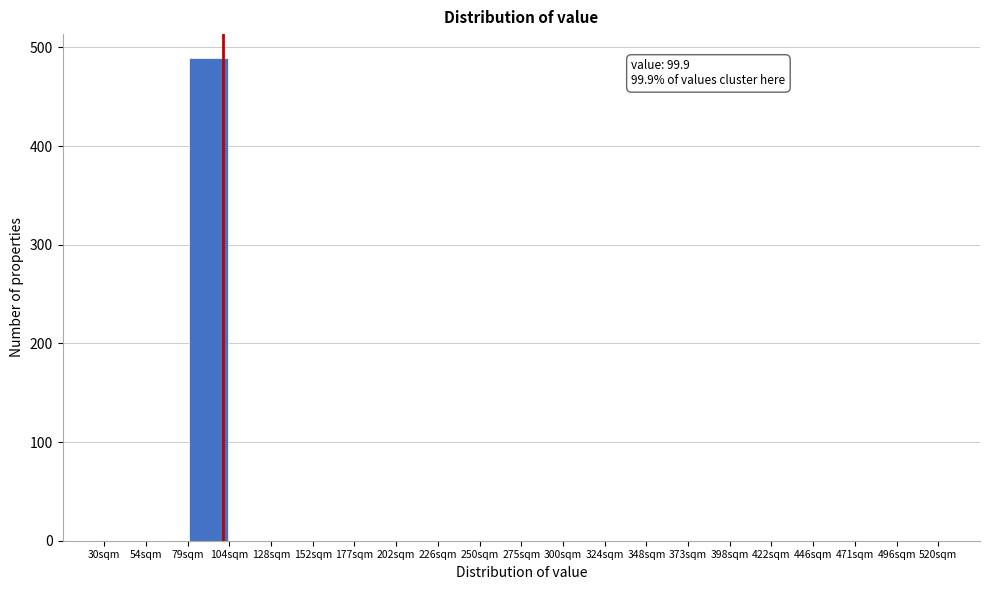

Over which range of the x-axis is the bar tallest?

79.0 to 103.5